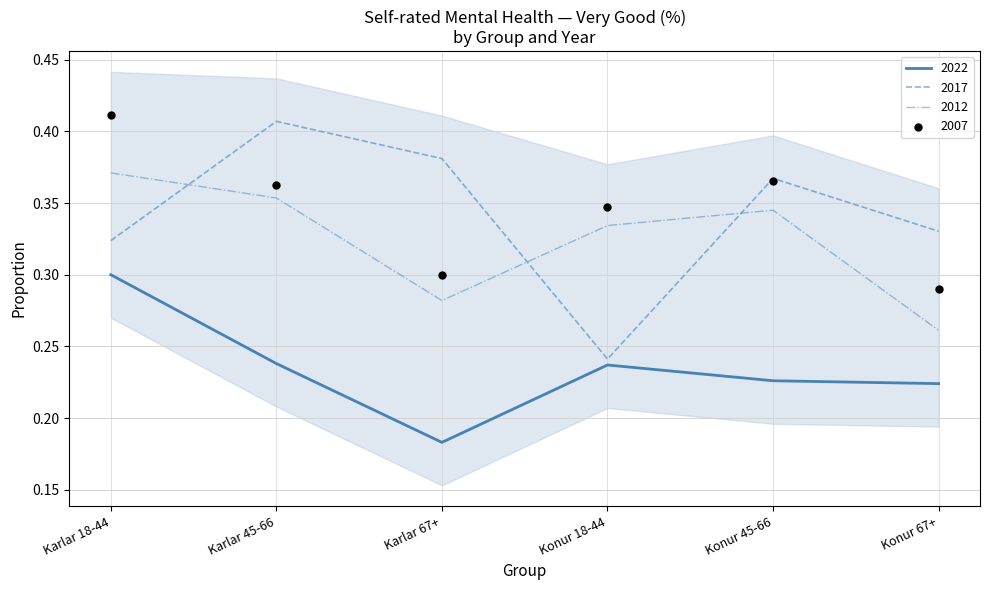

What are all the series names shown in the legend?

2007, 2012, 2017, 2022